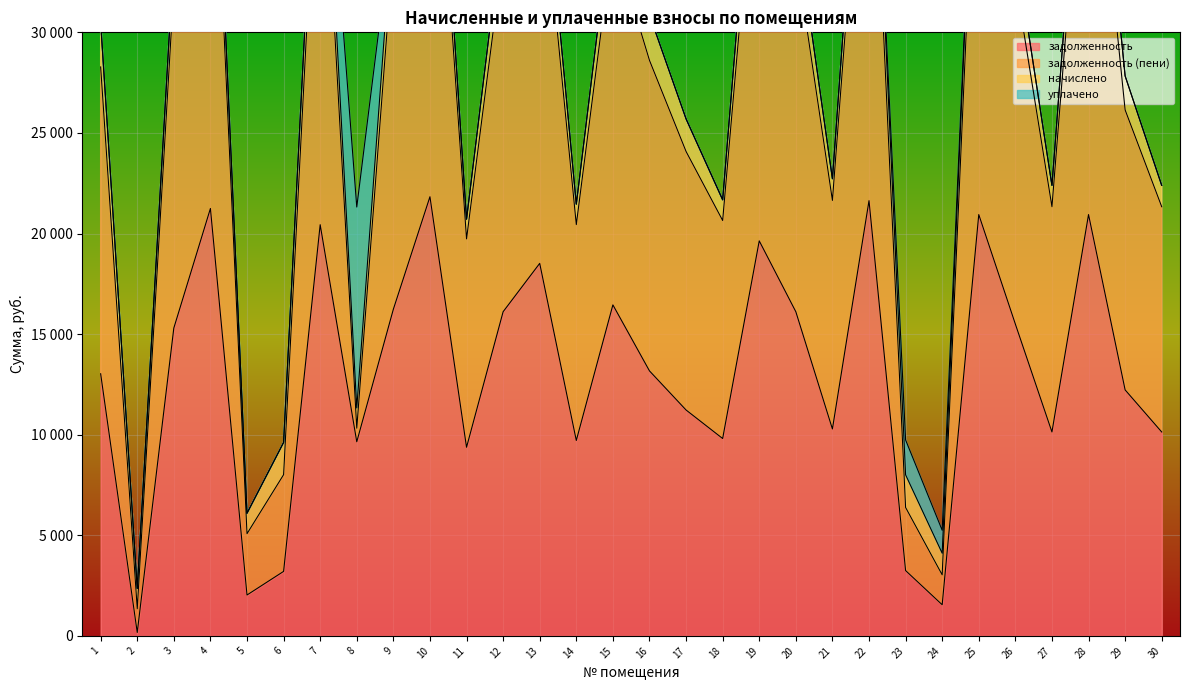

Between 2 and 21, which is larger?

21